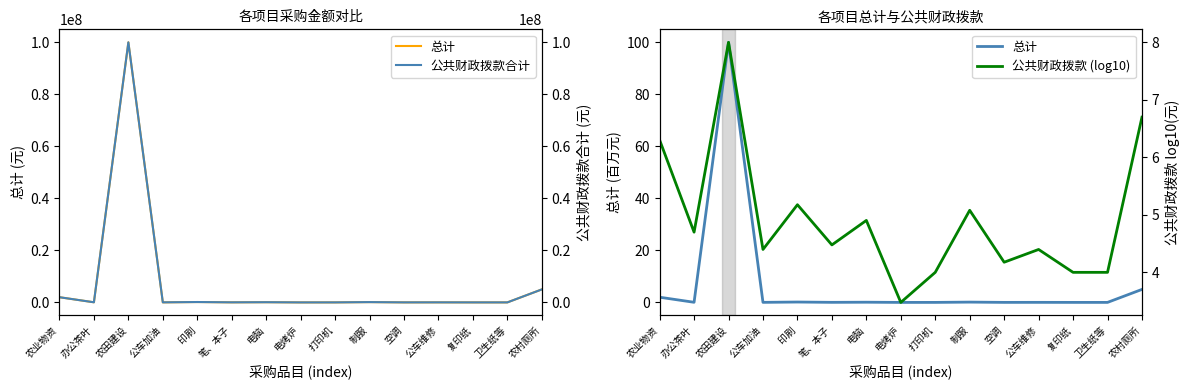

Reading left to right, transcribe all the data shown in this chart.

总计: 农业物资=2.0	办公茶叶=0.1	农田建设=100.0	公车加油=0.0	印刷=0.1	笔、本子=0.0	电脑=0.1	电烤炉=0.0	打印机=0.0	制服=0.1	空调=0.0	公车维修=0.0	复印纸=0.0	卫生纸等=0.0	农村厕所=5.0
公共财政拨款合计: 农业物资=2000000.0	办公茶叶=50000.0	农田建设=100000000.0	公车加油=25000.0	印刷=150000.0	笔、本子=30000.0	电脑=80000.0	电烤炉=3000.0	打印机=10000.0	制服=120000.0	空调=15000.0	公车维修=25000.0	复印纸=10000.0	卫生纸等=10000.0	农村厕所=5000000.0
公共财政拨款 (log10): 农业物资=6.3	办公茶叶=4.7	农田建设=8.0	公车加油=4.4	印刷=5.2	笔、本子=4.5	电脑=4.9	电烤炉=3.5	打印机=4.0	制服=5.1	空调=4.2	公车维修=4.4	复印纸=4.0	卫生纸等=4.0	农村厕所=6.7